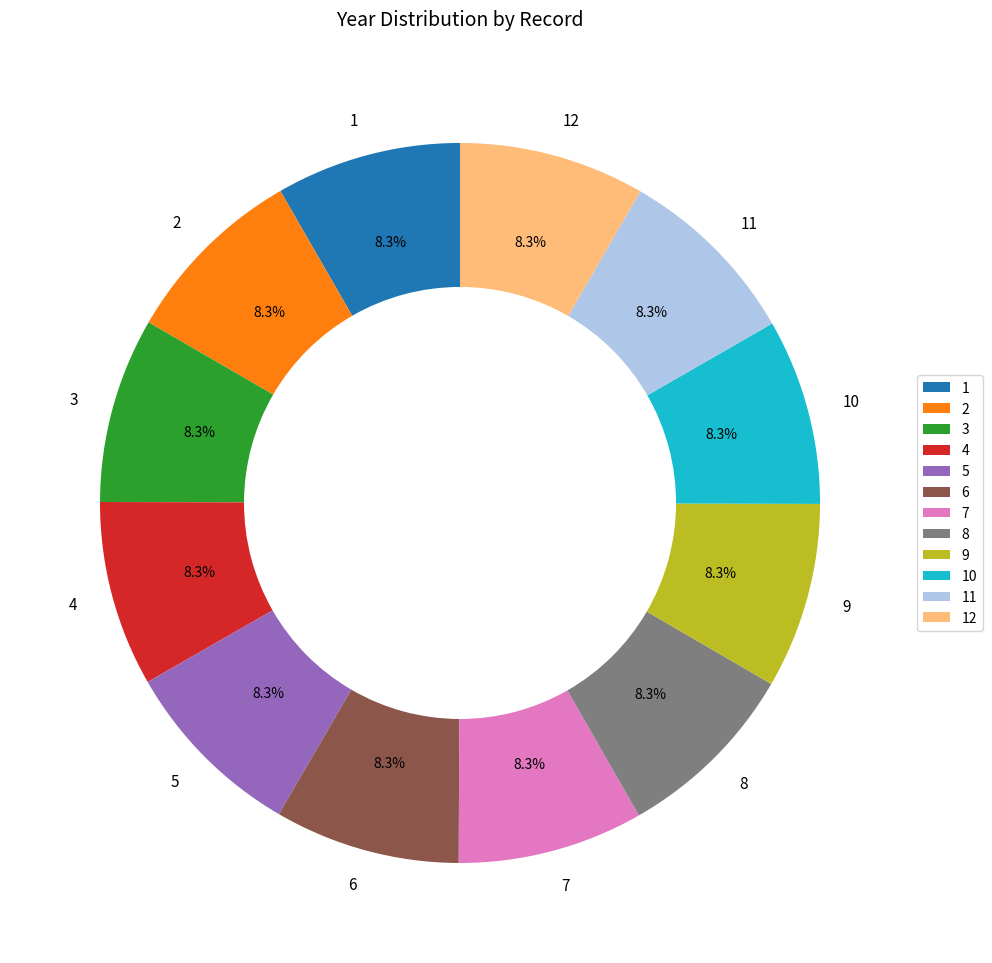

Is there any slice that represents more than half of the pie?

No